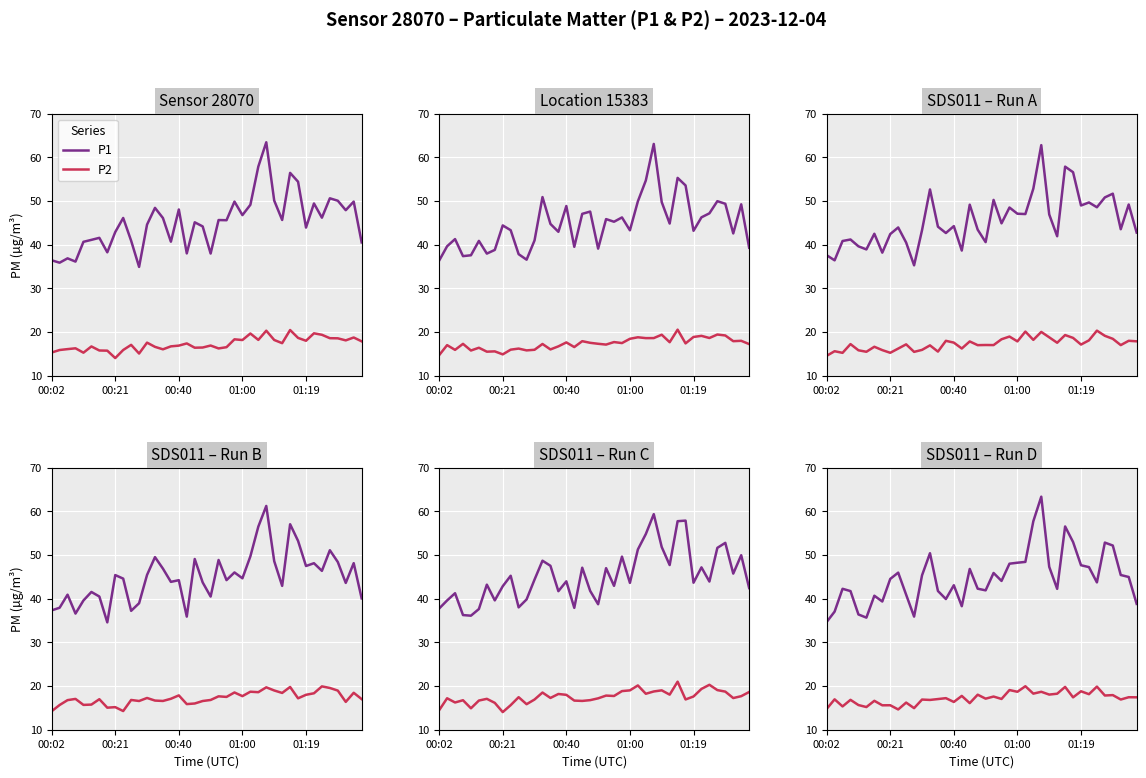

Which has a higher value, 10 or 12?

12